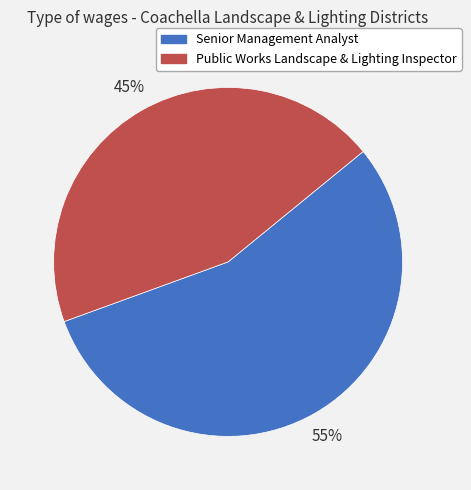

Rank the categories by value from highest to lowest.

Senior Management Analyst, Public Works Landscape & Lighting Inspector